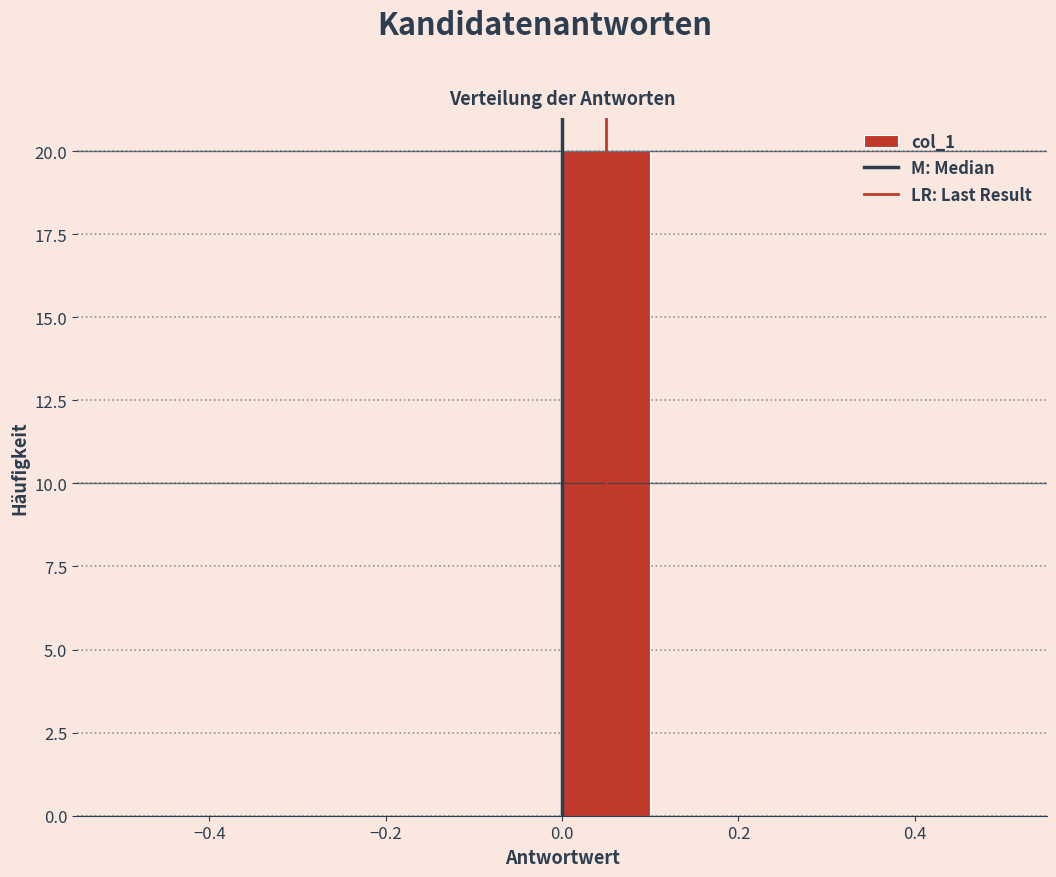

Reading left to right, transcribe this chart: for each bar, give the range it covers on the x-axis and its height. The values are not printed on the chart, so give them approximately, as read against the axis.

-0.5 to -0.4: 0
-0.4 to -0.3: 0
-0.3 to -0.2: 0
-0.2 to -0.1: 0
-0.1 to 0.0: 0
0.0 to 0.1: 20
0.1 to 0.2: 0
0.2 to 0.3: 0
0.3 to 0.4: 0
0.4 to 0.5: 0